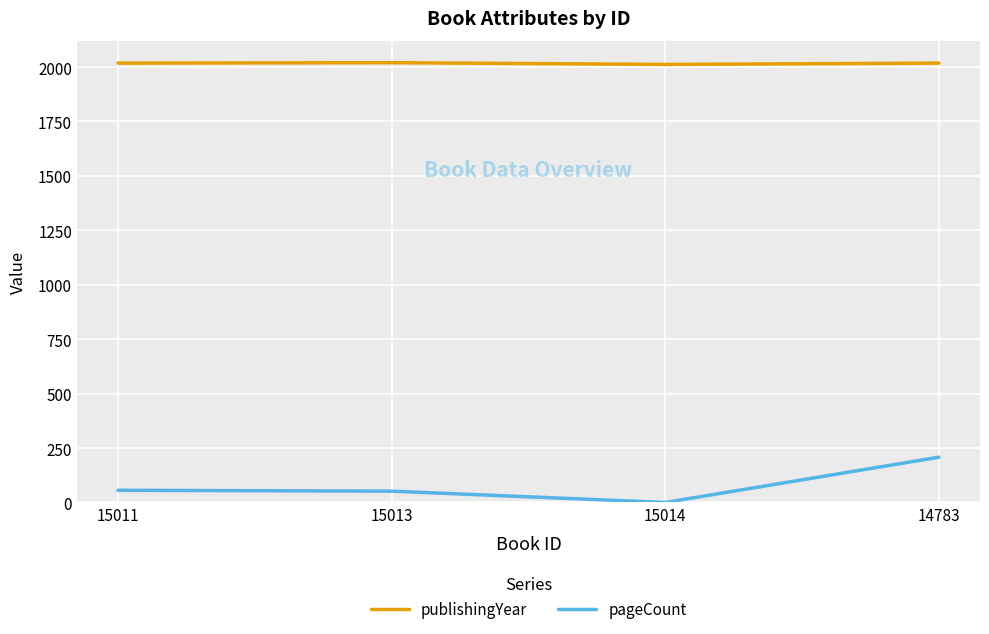

Count the number of categories in the chart.

4